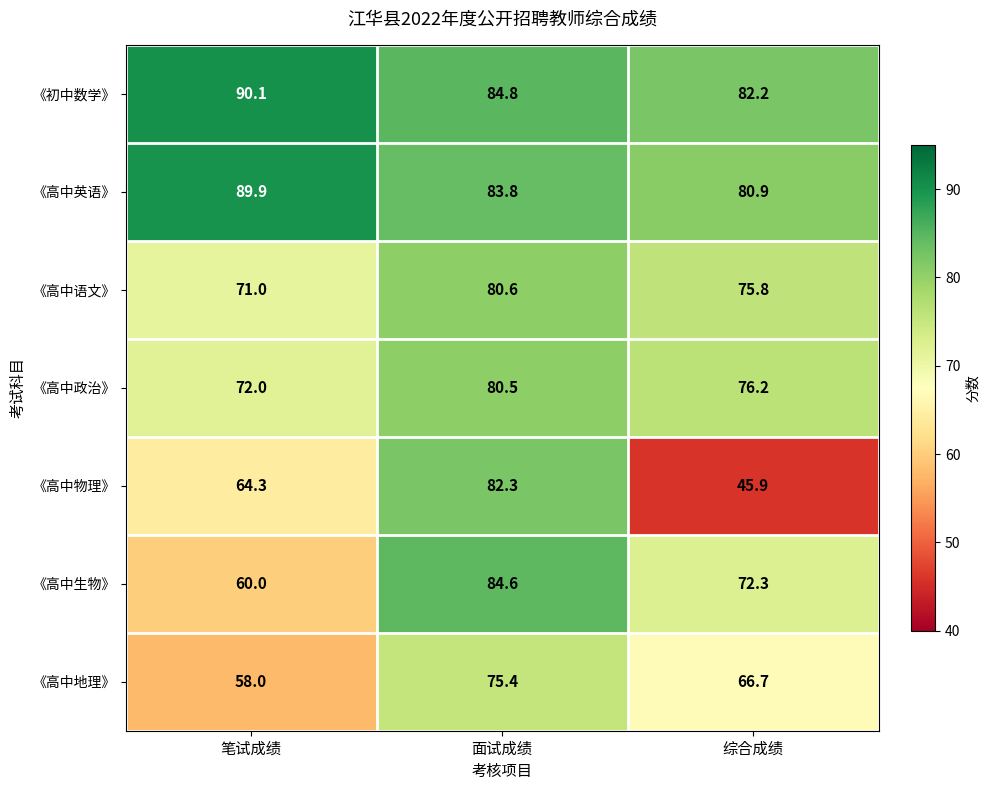

Between 笔试成绩 and 面试成绩, which series saw the biggest shift?

《高中生物》